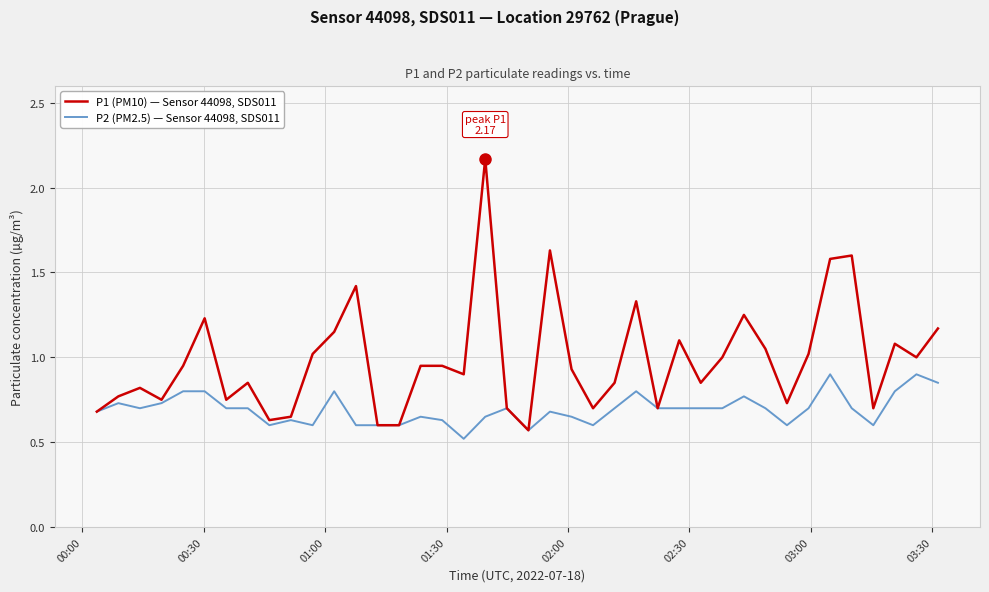

What is the smallest value displayed?

0.5